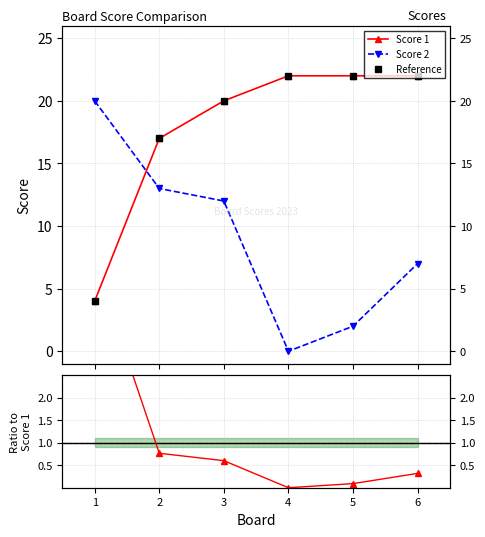

What is the value of the Score 2 point at the 1st from the left?

20.0